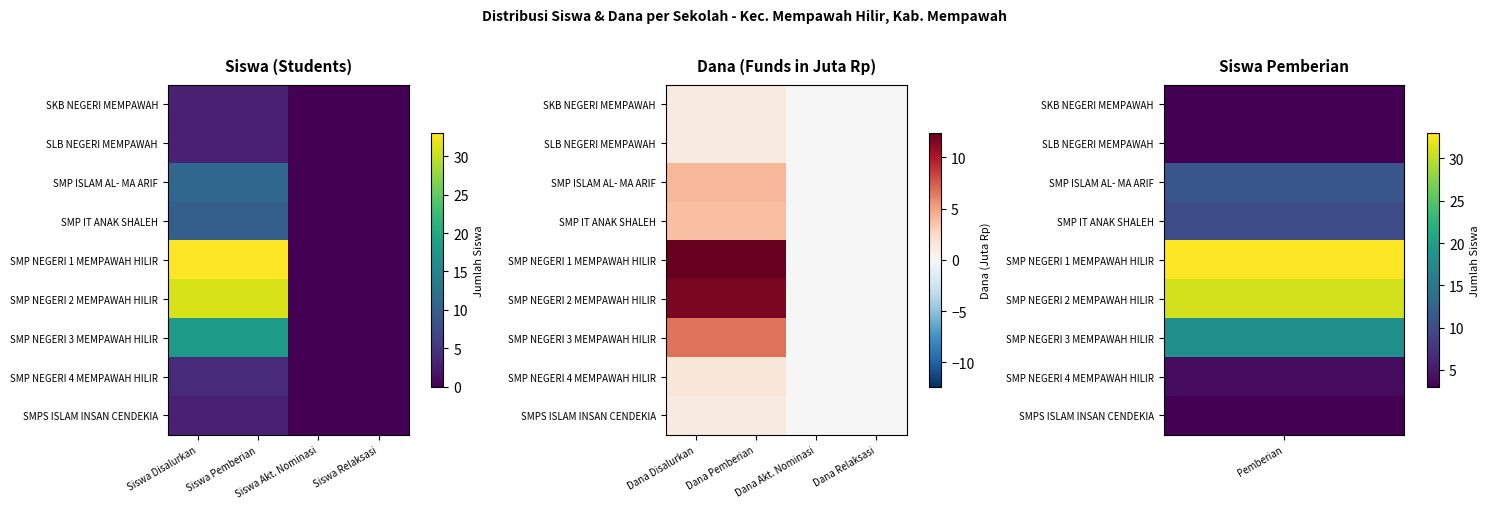

Which category has the lowest value in the SMP NEGERI 3 MEMPAWAH HILIR series?

Dana Akt. Nominasi